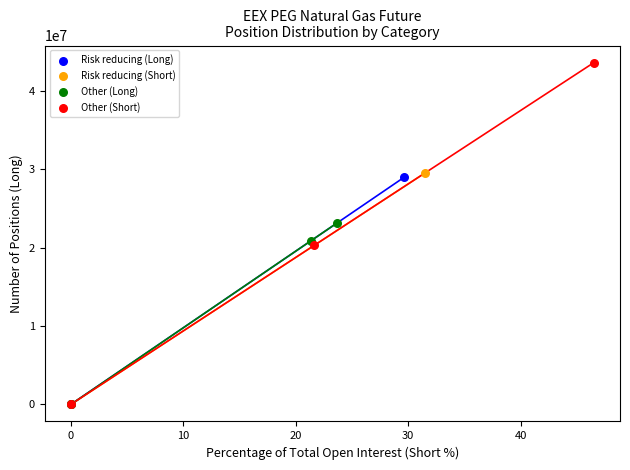

Which series has the widest spread of Y values?

Other (Short)